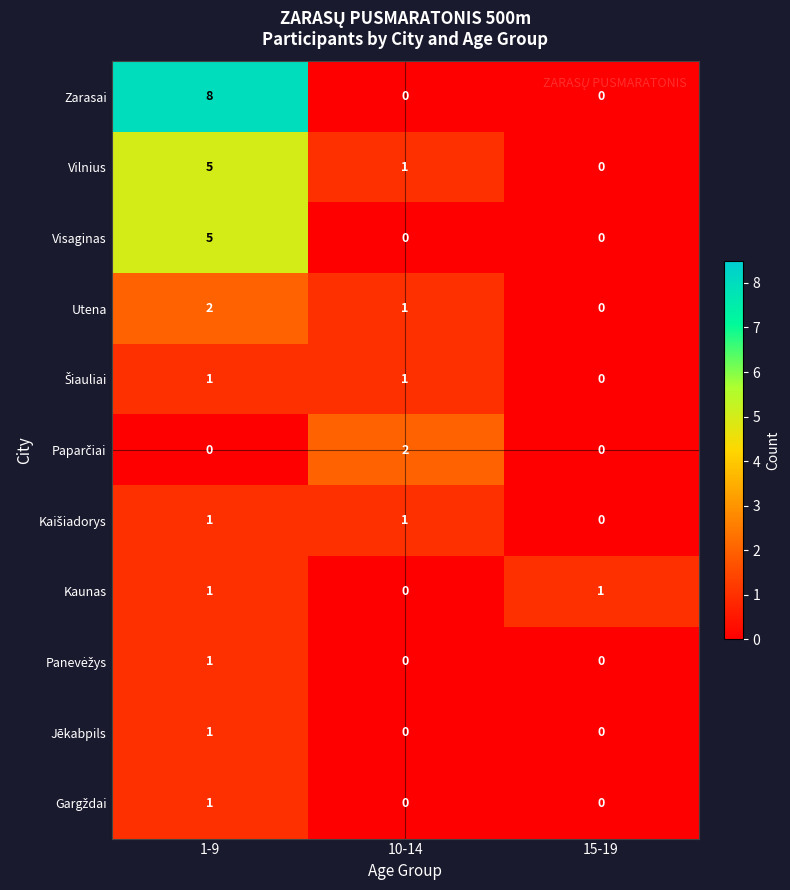

Which series changed the most between 1-9 and 15-19?

Zarasai